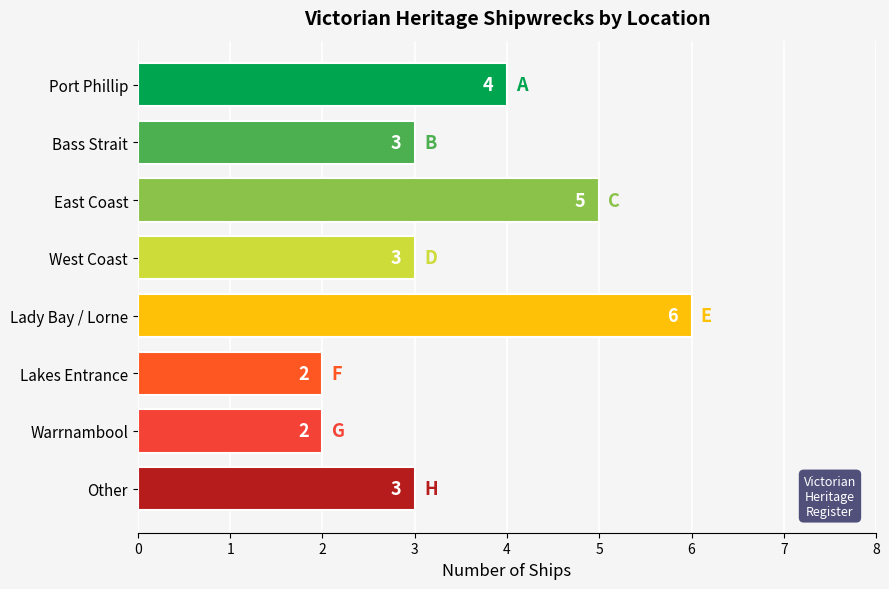

What is the label of the 3rd bar from the top?

East Coast